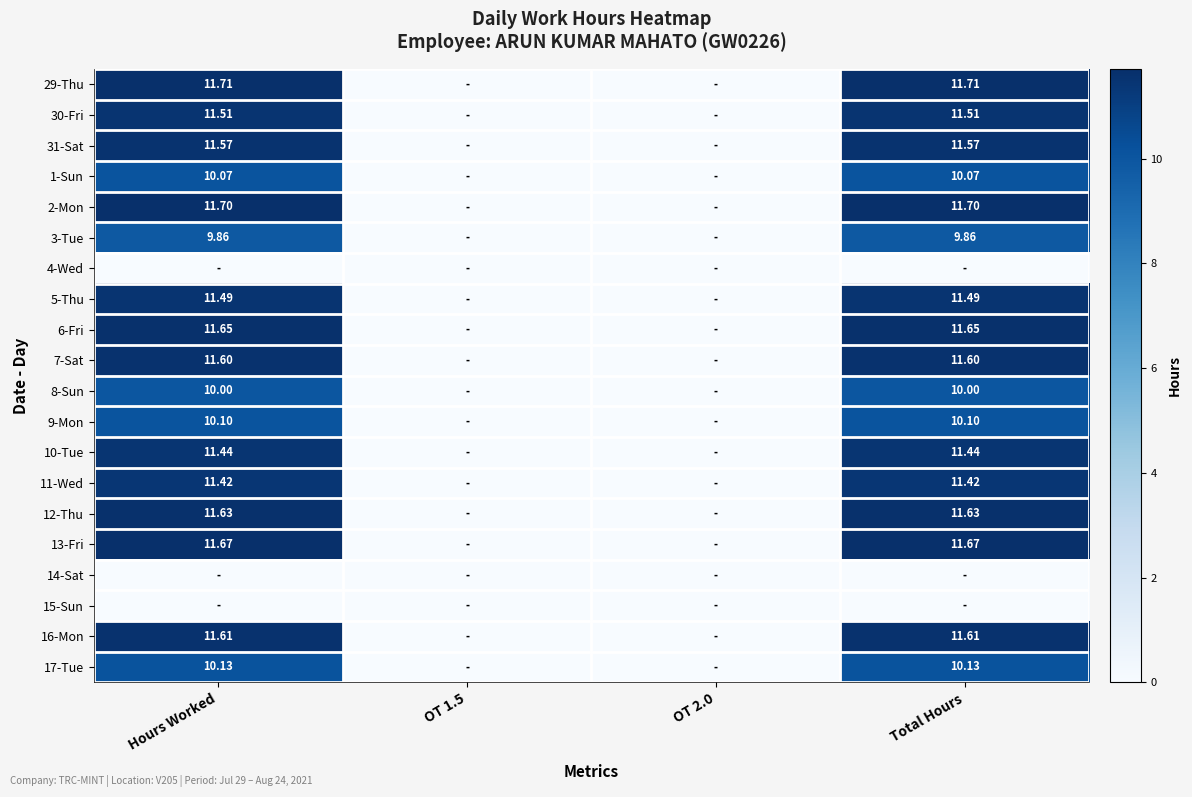

What is the total value across all series at Total Hours?

189.2